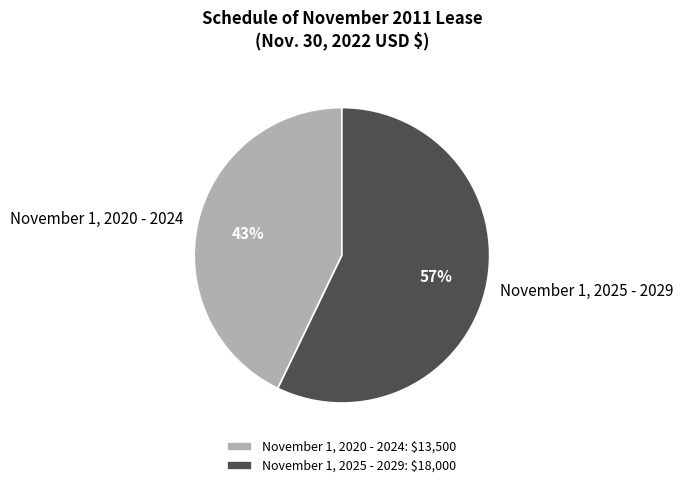

What percentage is the November 1, 2025 - 2029 slice, to the nearest percent?

57%